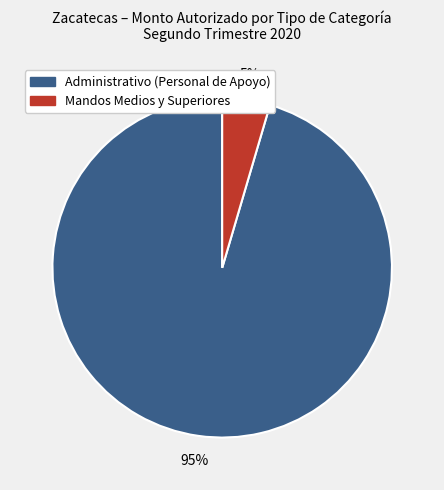

Does Mandos Medios y Superiores represent more than half of the total?

No